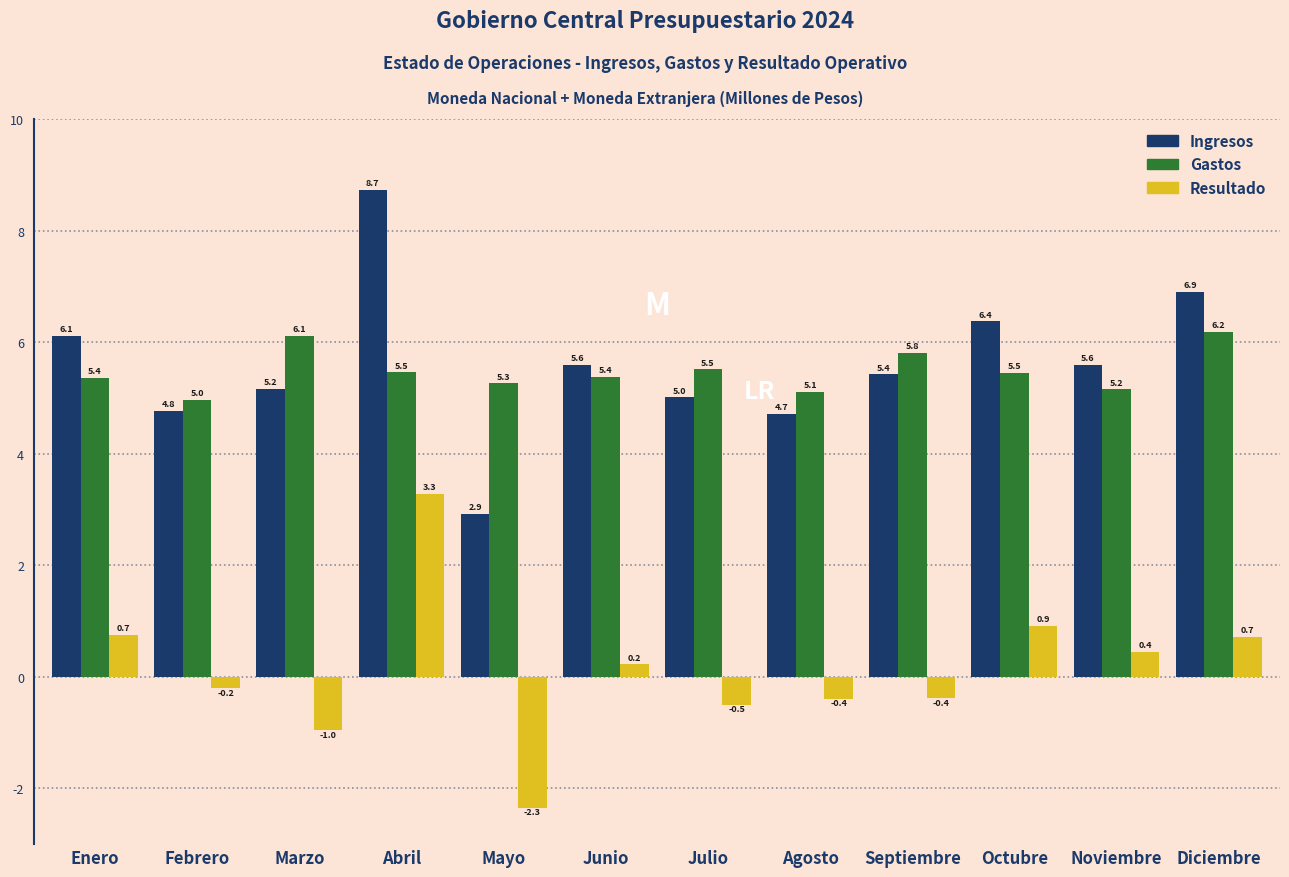

Reading right to left, extract all data points from this chart.

Ingresos: Diciembre=6.9	Noviembre=5.6	Octubre=6.4	Septiembre=5.4	Agosto=4.7	Julio=5.0	Junio=5.6	Mayo=2.9	Abril=8.7	Marzo=5.2	Febrero=4.8	Enero=6.1
Gastos: Diciembre=6.2	Noviembre=5.2	Octubre=5.5	Septiembre=5.8	Agosto=5.1	Julio=5.5	Junio=5.4	Mayo=5.3	Abril=5.5	Marzo=6.1	Febrero=5.0	Enero=5.4
Resultado: Diciembre=0.7	Noviembre=0.4	Octubre=0.9	Septiembre=-0.4	Agosto=-0.4	Julio=-0.5	Junio=0.2	Mayo=-2.3	Abril=3.3	Marzo=-1.0	Febrero=-0.2	Enero=0.7